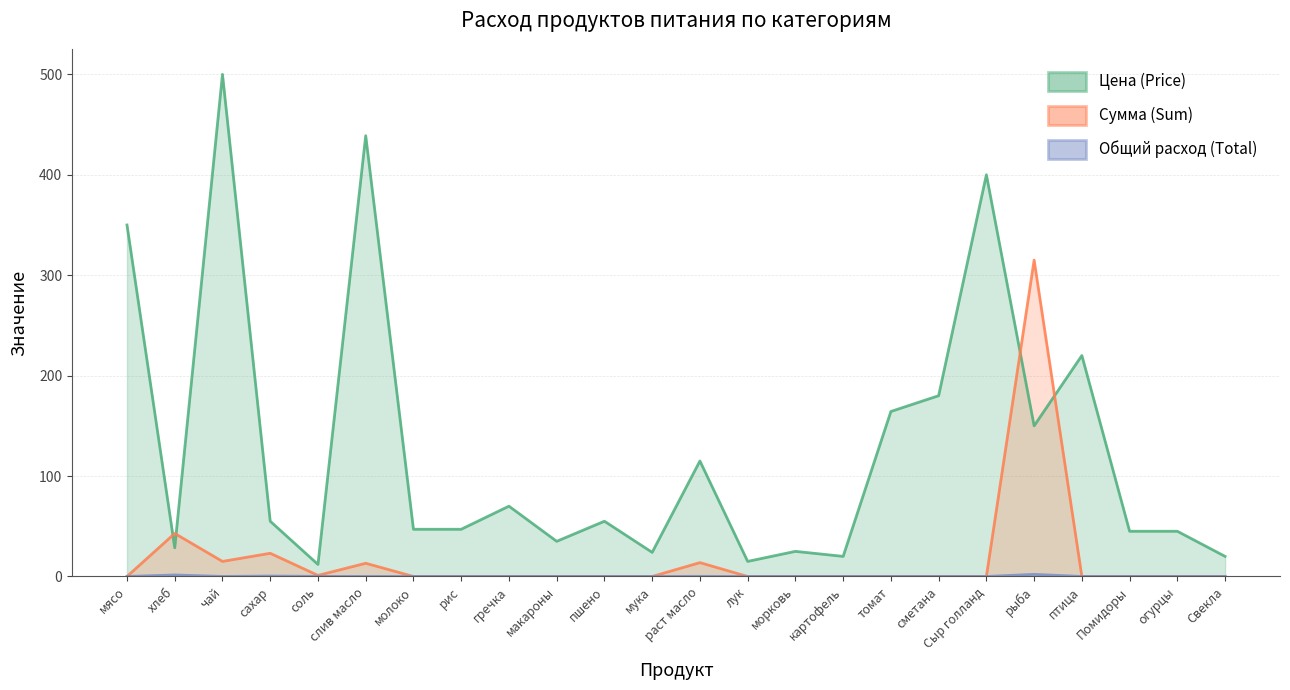

True or false: Сумма (Sum) and Общий расход (Total) intersect in this chart.

False